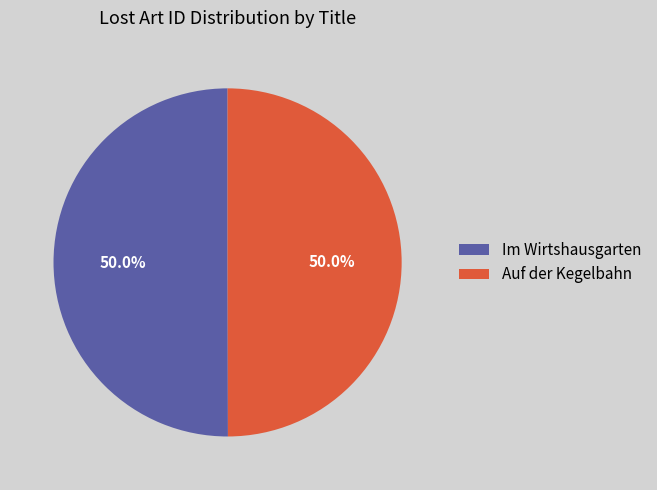

True or false: Auf der Kegelbahn accounts for 50% of the total.

True